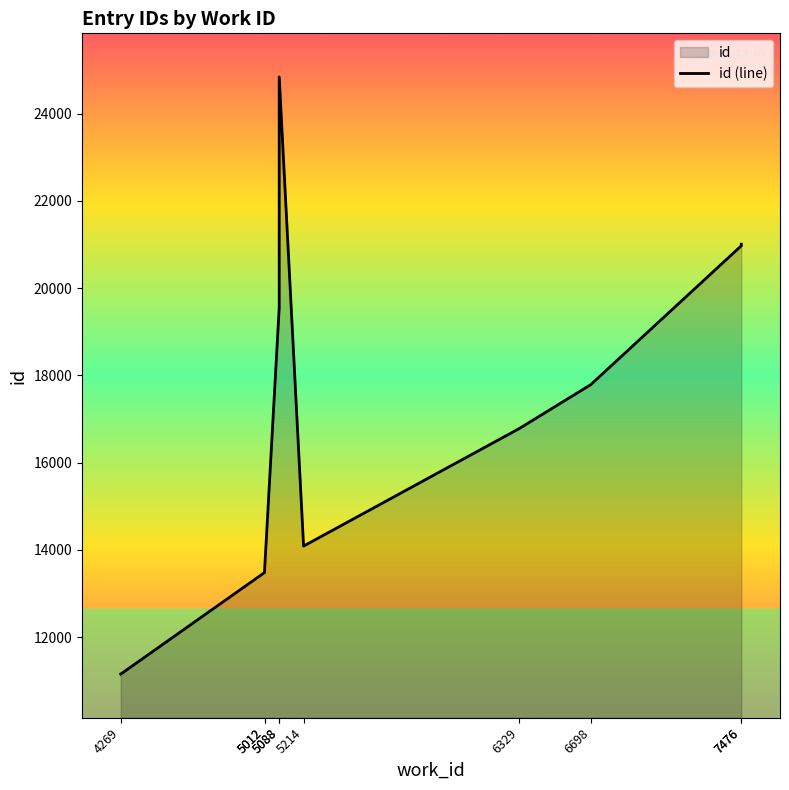

How many points are higher than both their immediate neighbors (excluding endpoints)?

1